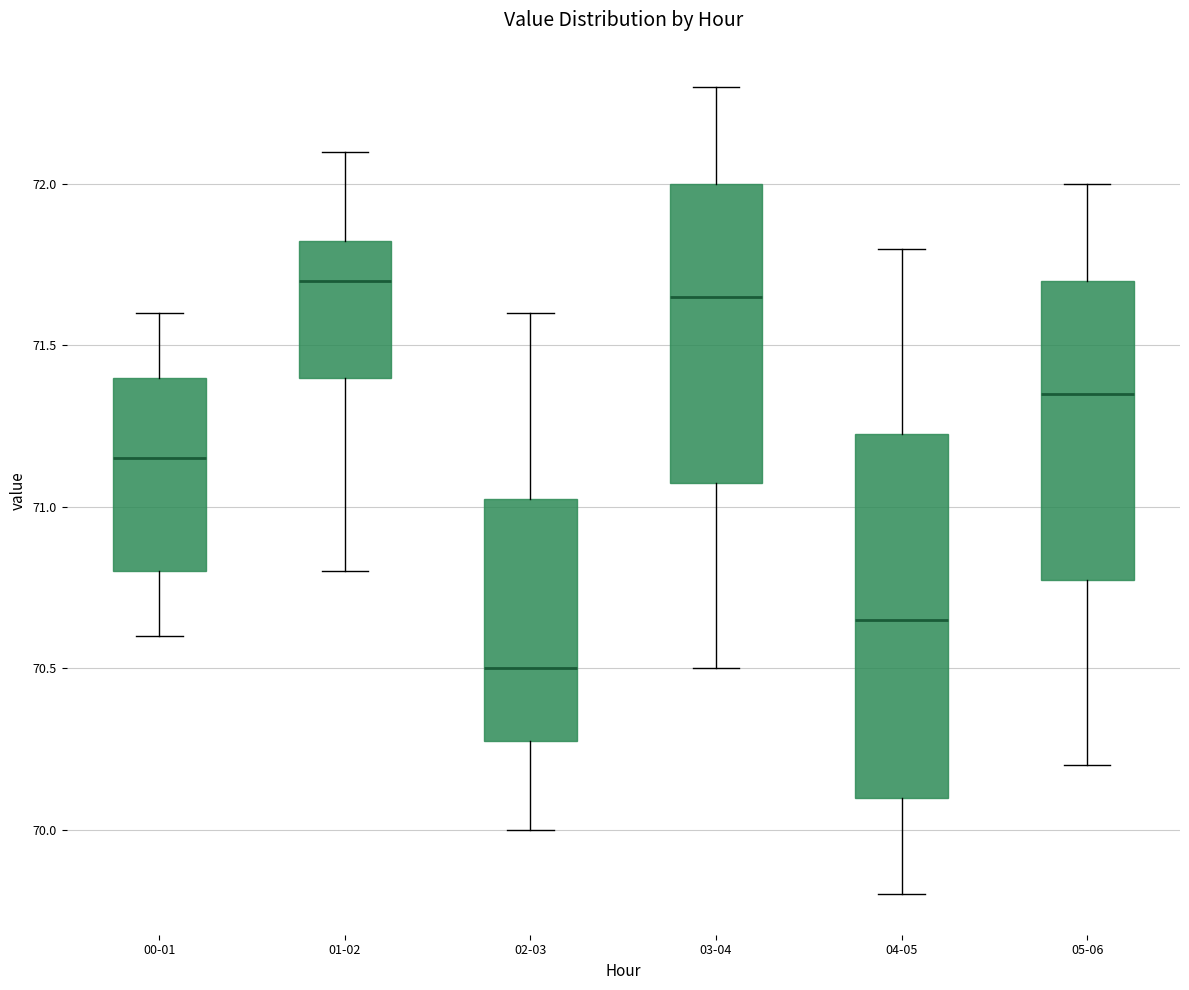

Where does the median line of the box for 02-03 sit on the y-axis? The values are not printed on the chart, so give them approximately, as read against the axis.

70.50